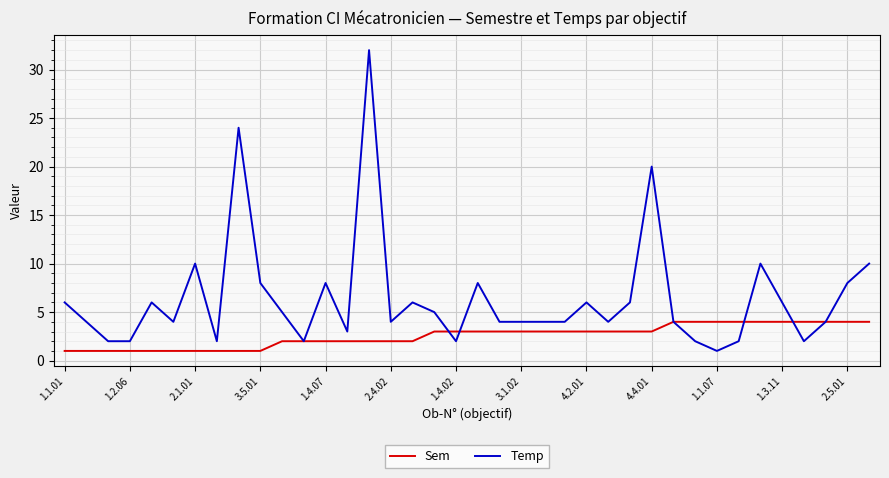

Does the chart display data point markers on the line(s)?

No